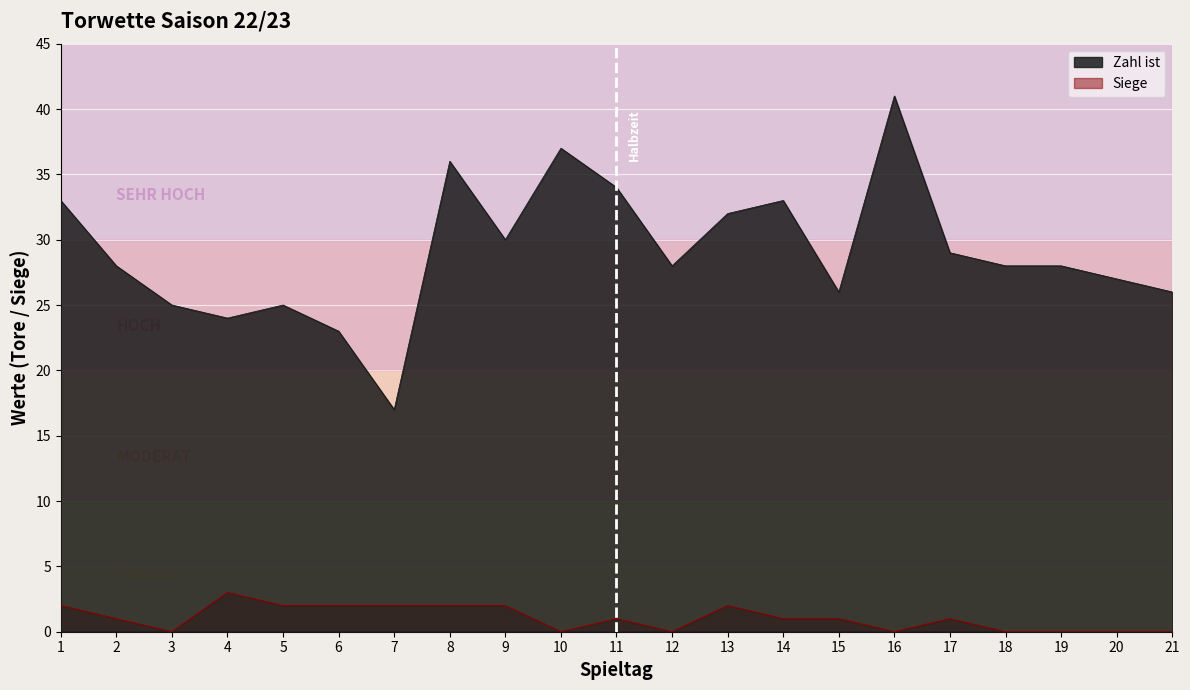

What is the total value across all series at 11?

35